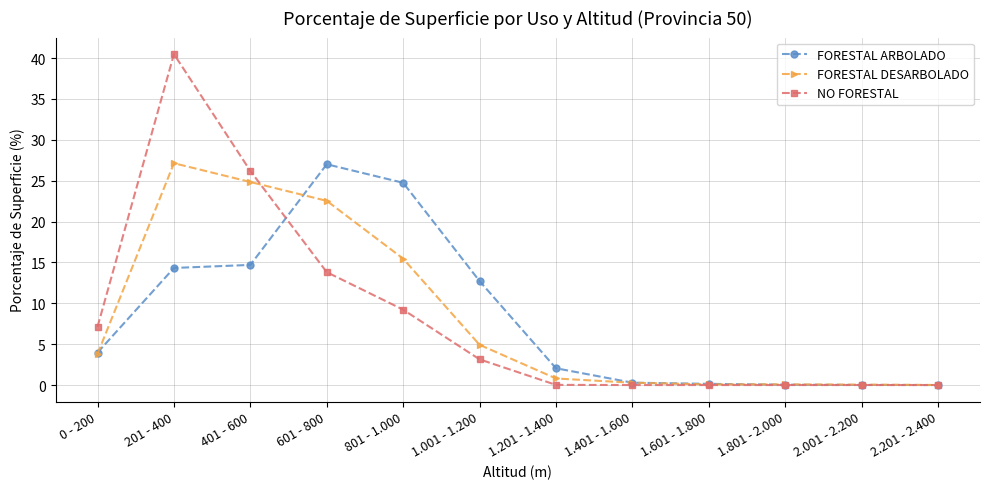

At which label is FORESTAL ARBOLADO closest to 13?

1.001 - 1.200